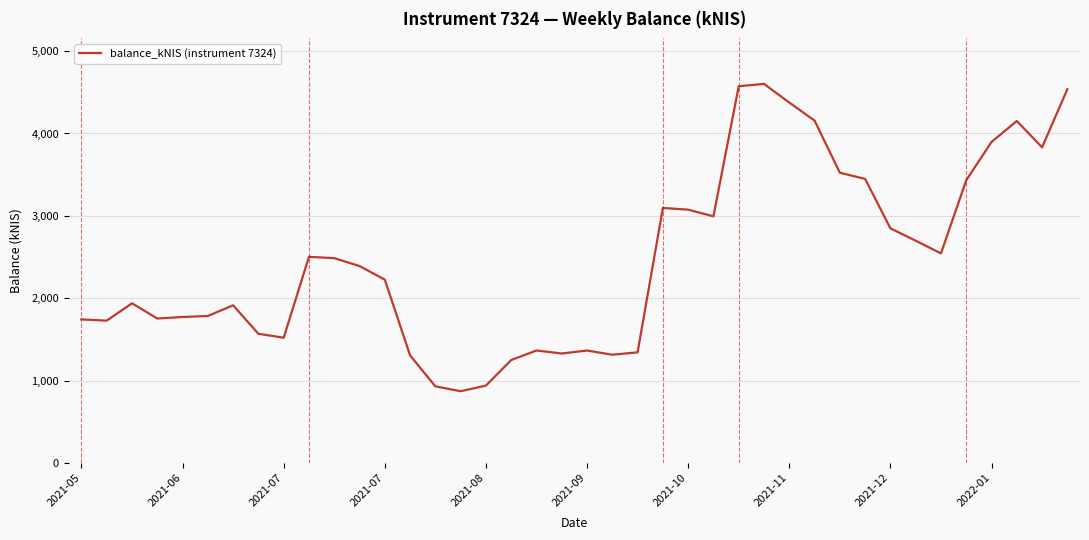

What is the maximum value shown in the chart?

4602.3